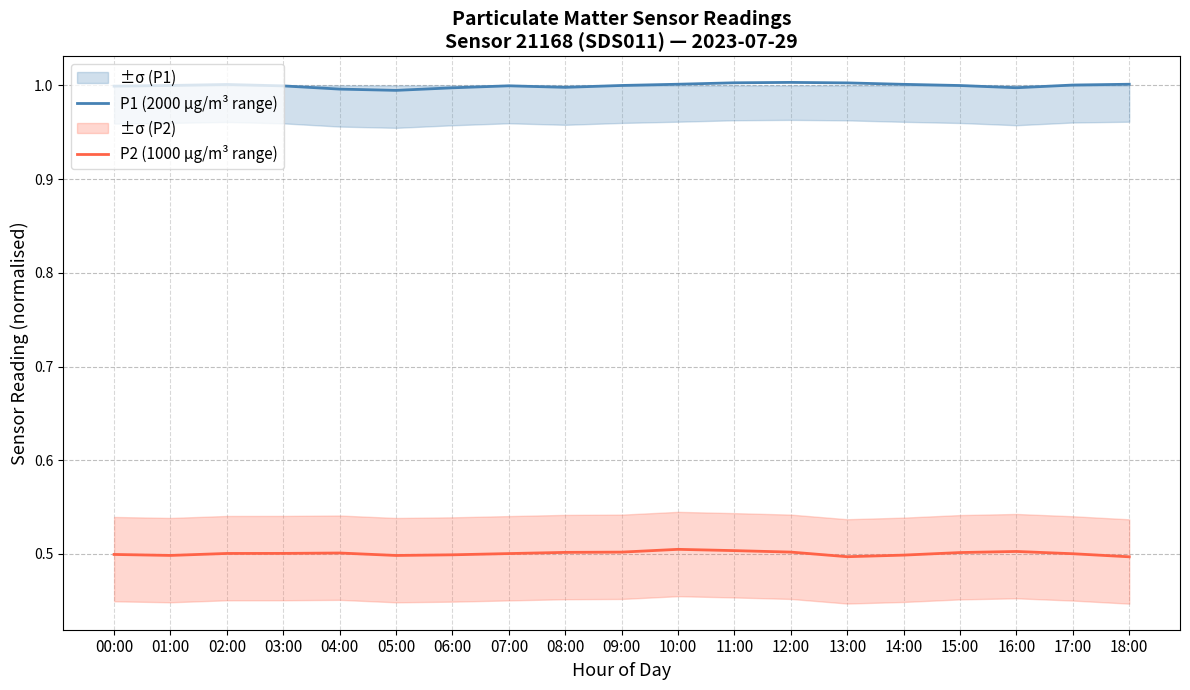

Is the value of P2 (1000 µg/m³ range) at 14:00 greater than the value of P1 (2000 µg/m³ range) at 00:00?

No